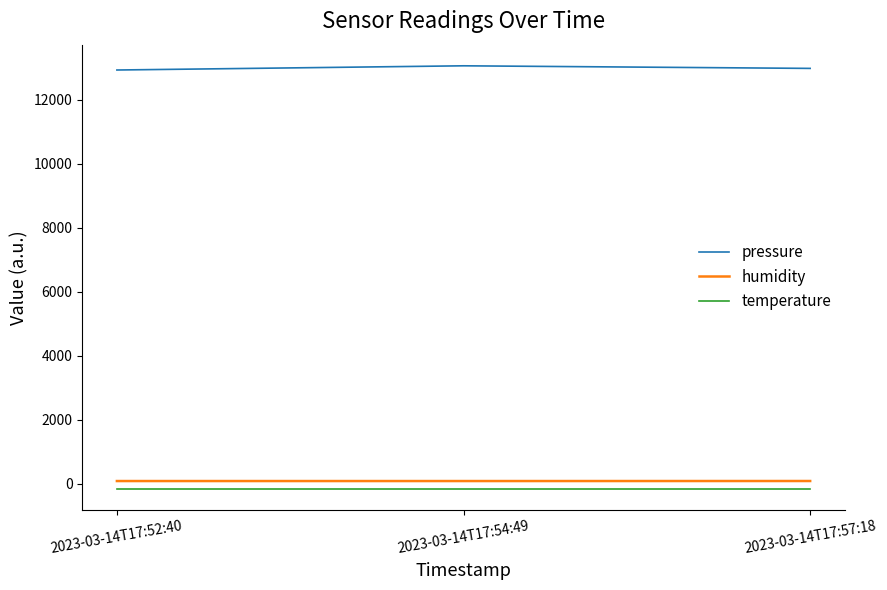

What is the maximum value shown in the chart?

13065.6